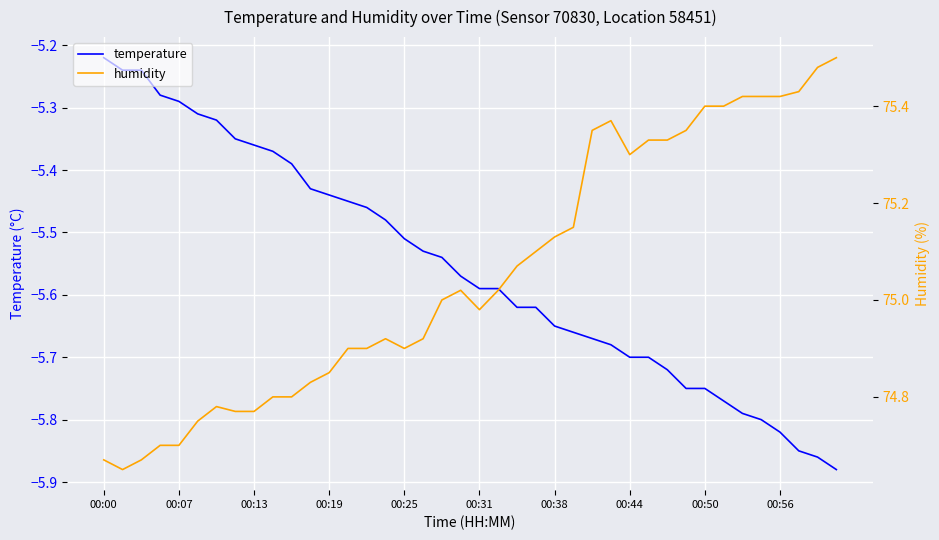

Reading left to right, list all the values displayed in this chart.

temperature: -5.2	-5.2	-5.2	-5.3	-5.3	-5.3	-5.3	-5.3	-5.4	-5.4	-5.4	-5.4	-5.4	-5.5	-5.5	-5.5	-5.5	-5.5	-5.5	-5.6	-5.6	-5.6	-5.6	-5.6	-5.7	-5.7	-5.7	-5.7	-5.7	-5.7	-5.7	-5.8	-5.8	-5.8	-5.8	-5.8	-5.8	-5.8	-5.9	-5.9
humidity: 74.7	74.7	74.7	74.7	74.7	74.8	74.8	74.8	74.8	74.8	74.8	74.8	74.8	74.9	74.9	74.9	74.9	74.9	75.0	75.0	75.0	75.0	75.1	75.1	75.1	75.2	75.3	75.4	75.3	75.3	75.3	75.3	75.4	75.4	75.4	75.4	75.4	75.4	75.5	75.5